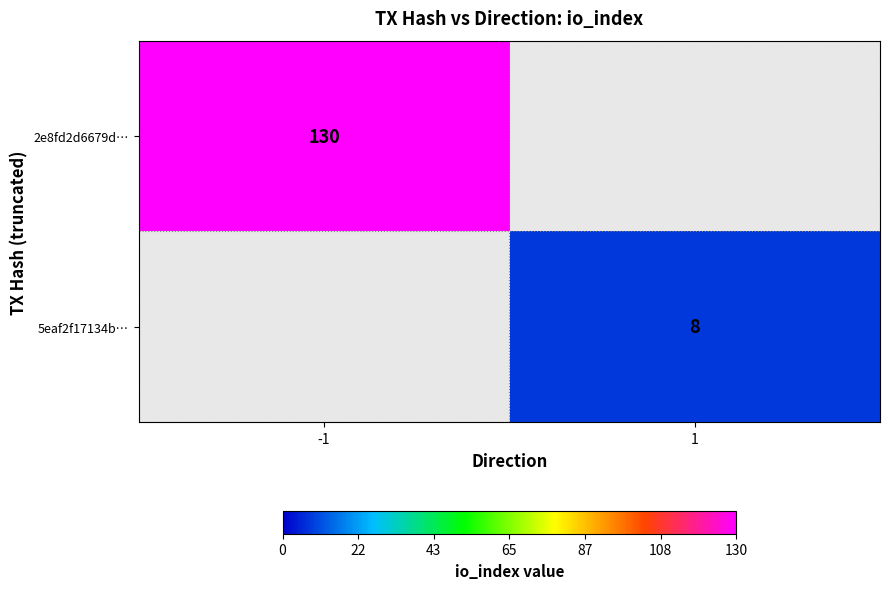

True or false: 2e8fd2d6679d… has a value of 230.7 at -1.

False